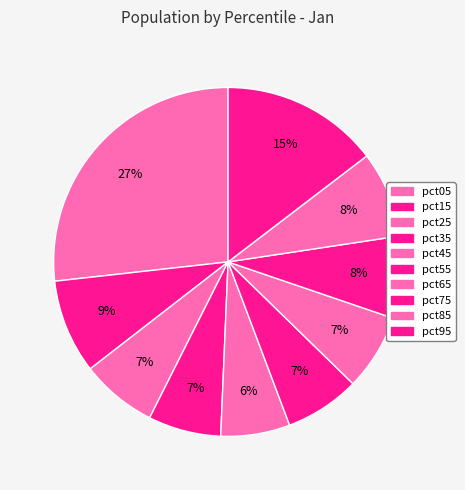

Rank the categories by value from highest to lowest.

pct05, pct95, pct15, pct85, pct75, pct25, pct65, pct55, pct35, pct45